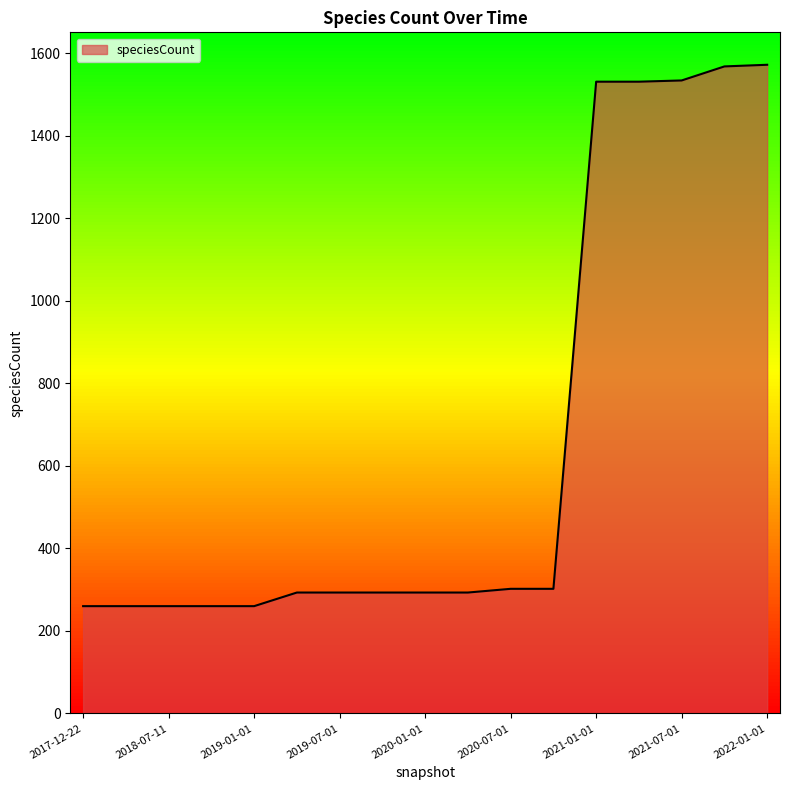

What is the minimum value shown in the chart?

260